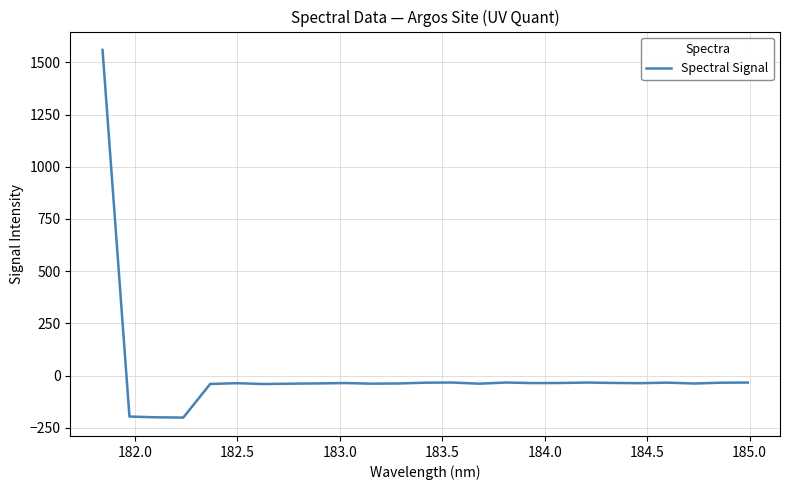

What is the smallest value displayed?

-201.4